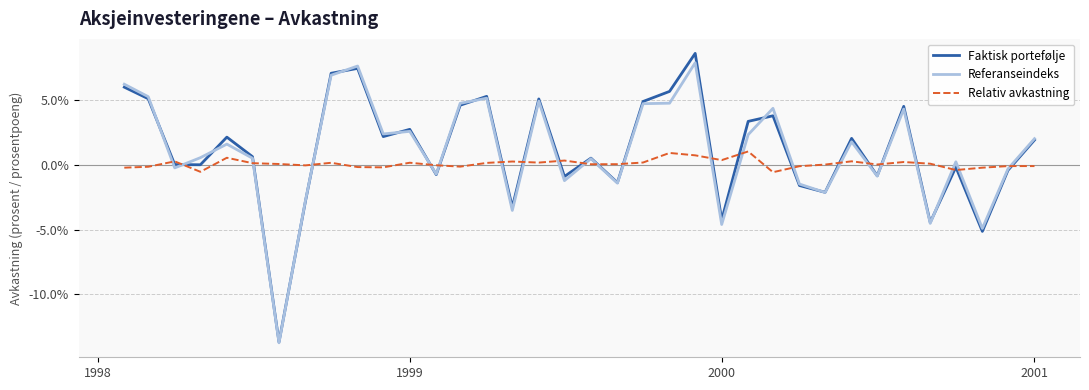

What is the minimum value for Referanseindeks?

-13.7